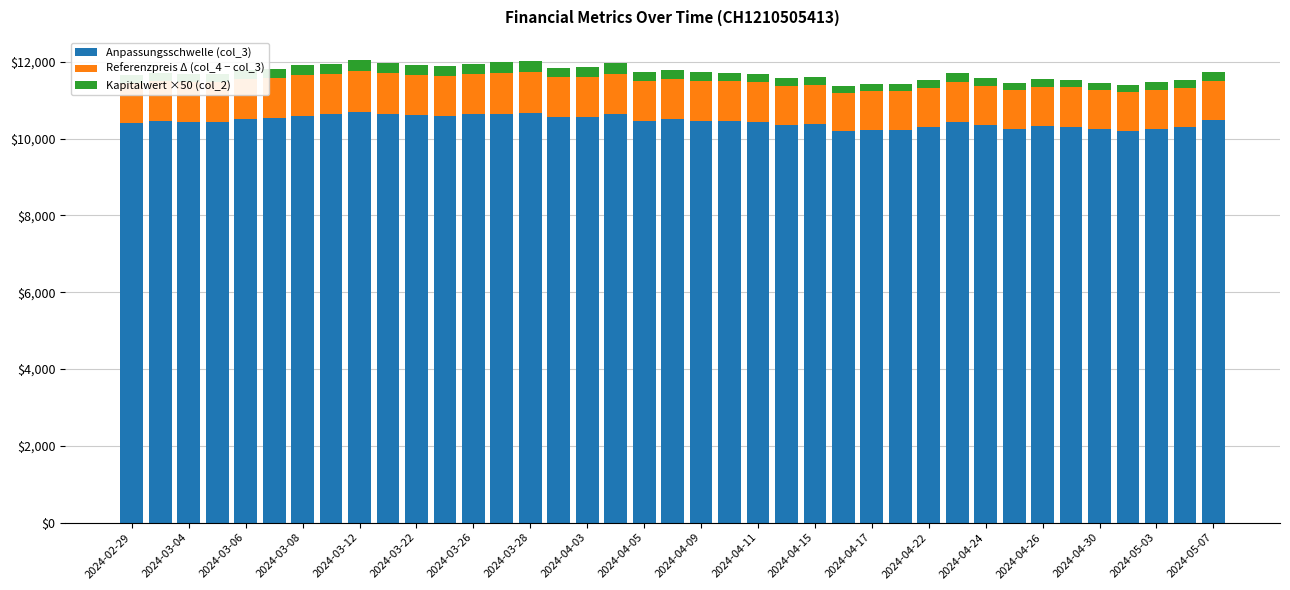

What is the minimum value for Anpassungsschwelle (col_3)?

10189.0